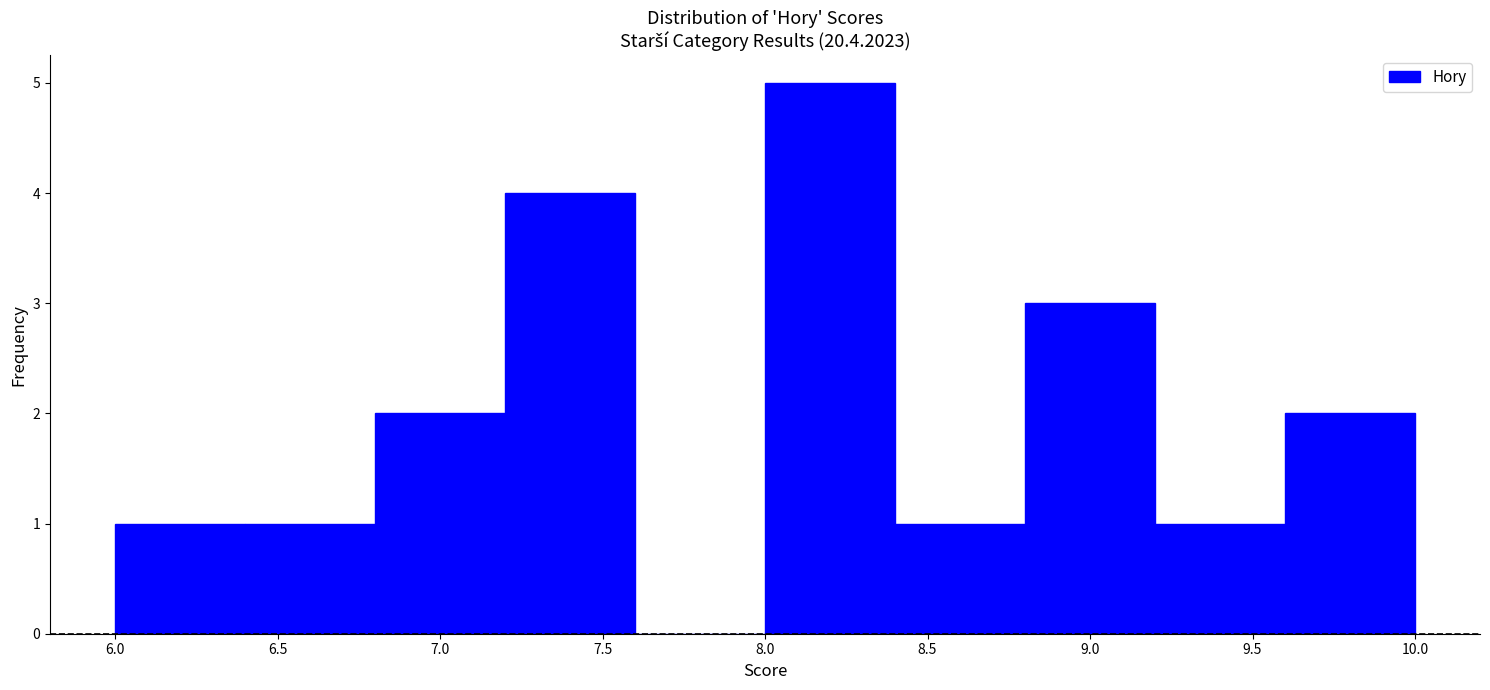

Which range on the x-axis has the tallest bar?

8.0 to 8.4